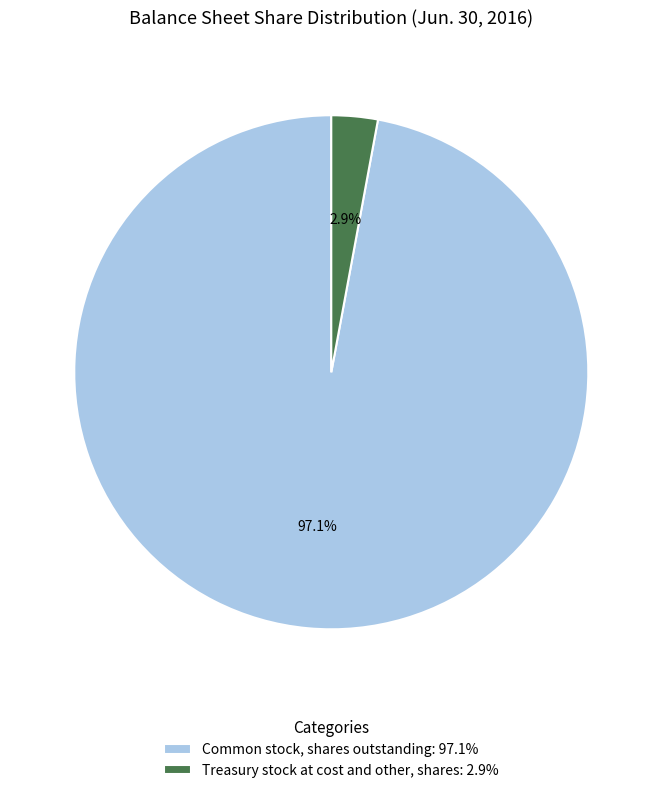

What is the majority slice?

Common stock, shares outstanding